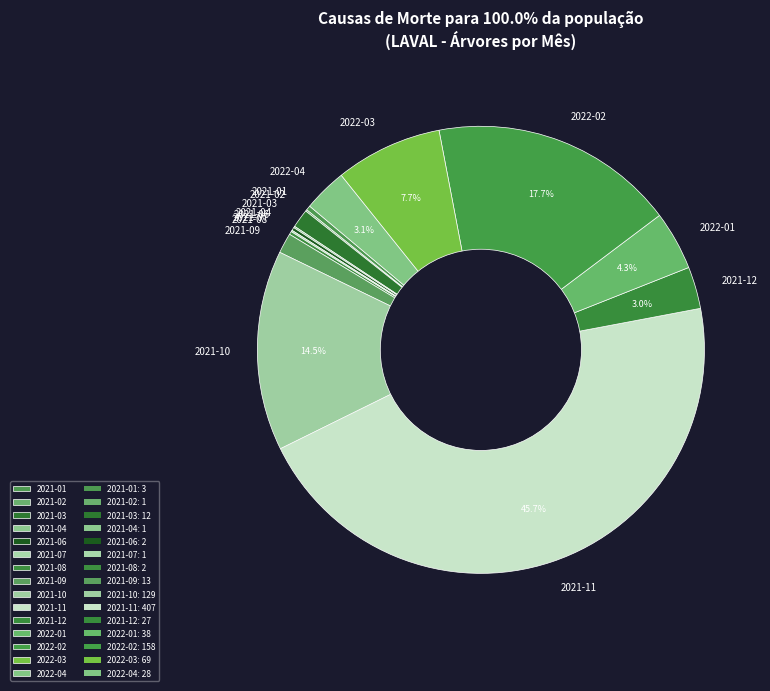

What is the largest slice in the pie chart?

2021-11